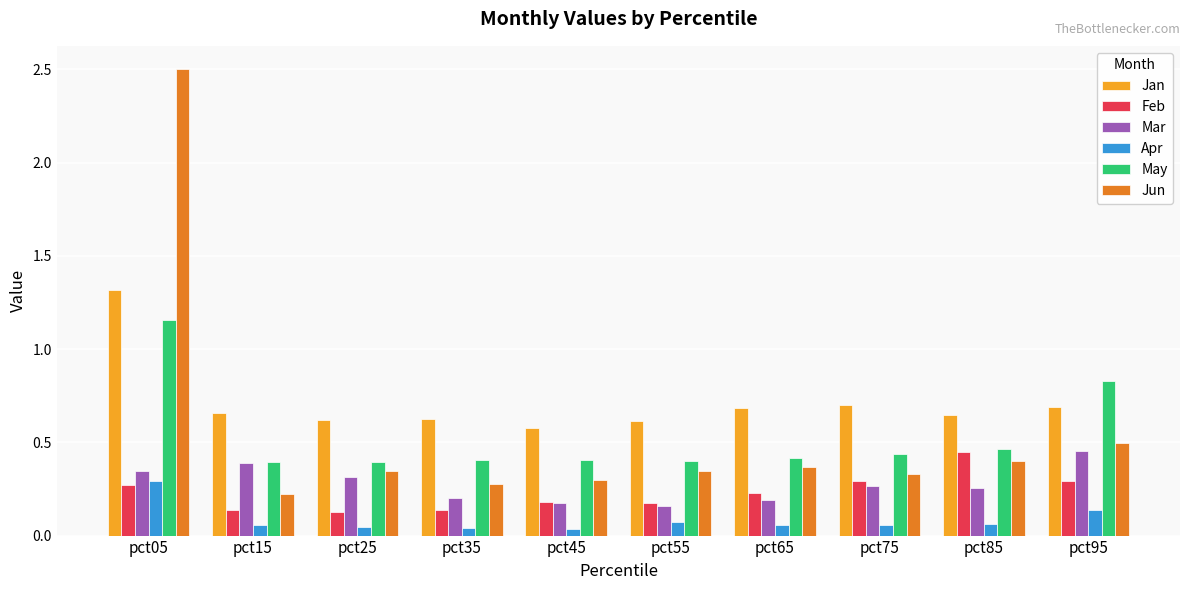

Which series has the widest spread of values?

Jun